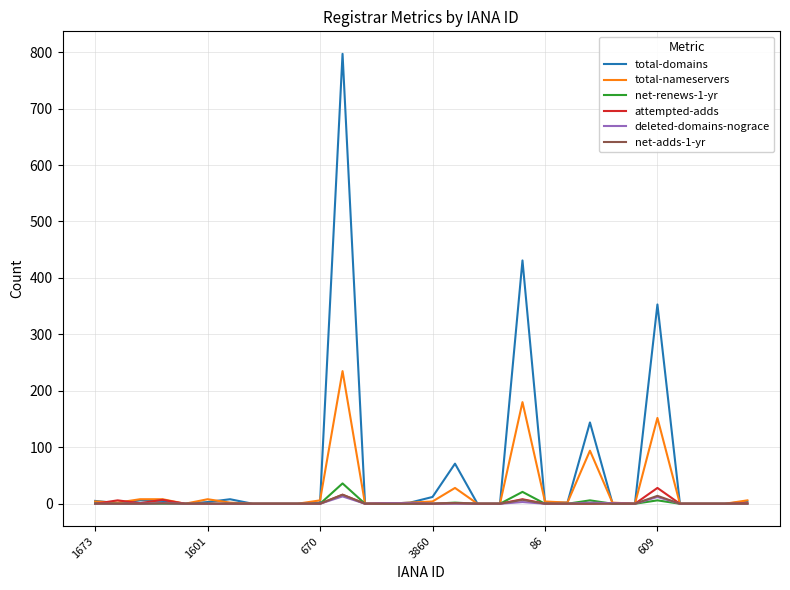

Which series has the widest spread of values?

total-domains